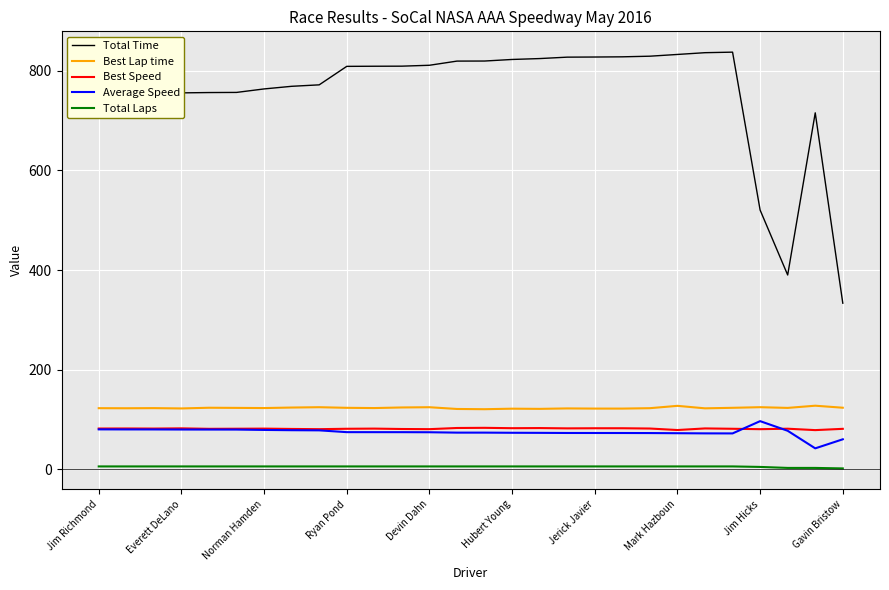

At how many categories does at least one series exceed 788?

15